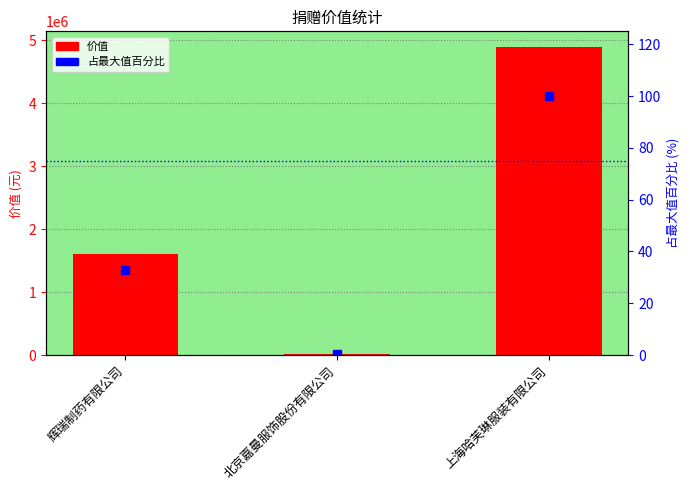

Which has a higher value, 上海哈芙琳服装有限公司 or 辉瑞制药有限公司?

上海哈芙琳服装有限公司